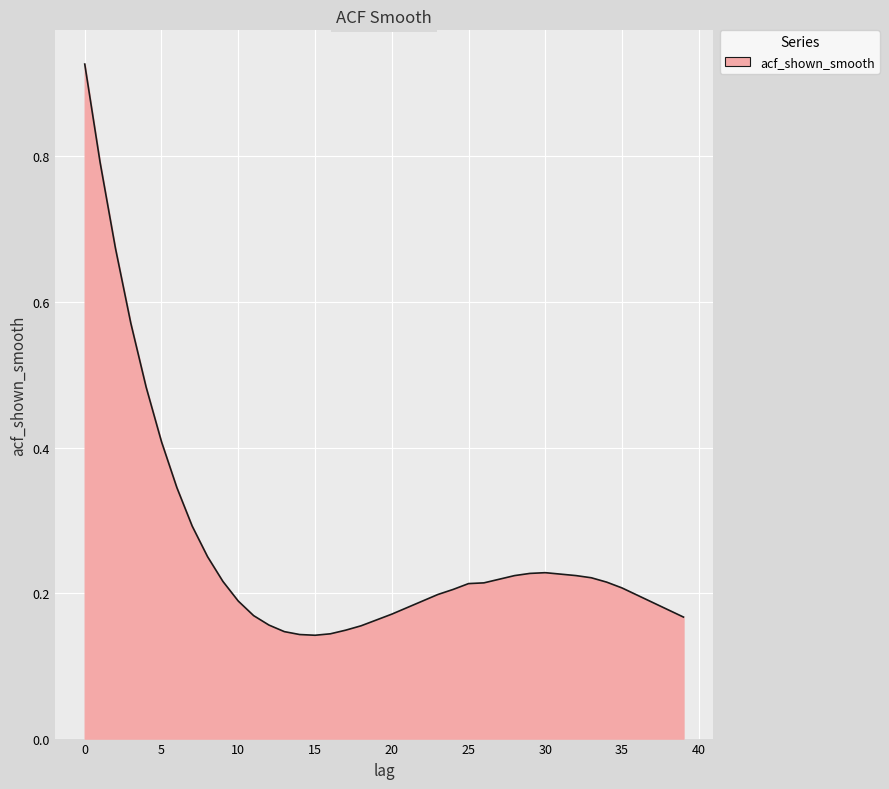

What is the difference between the maximum and minimum values?

0.8